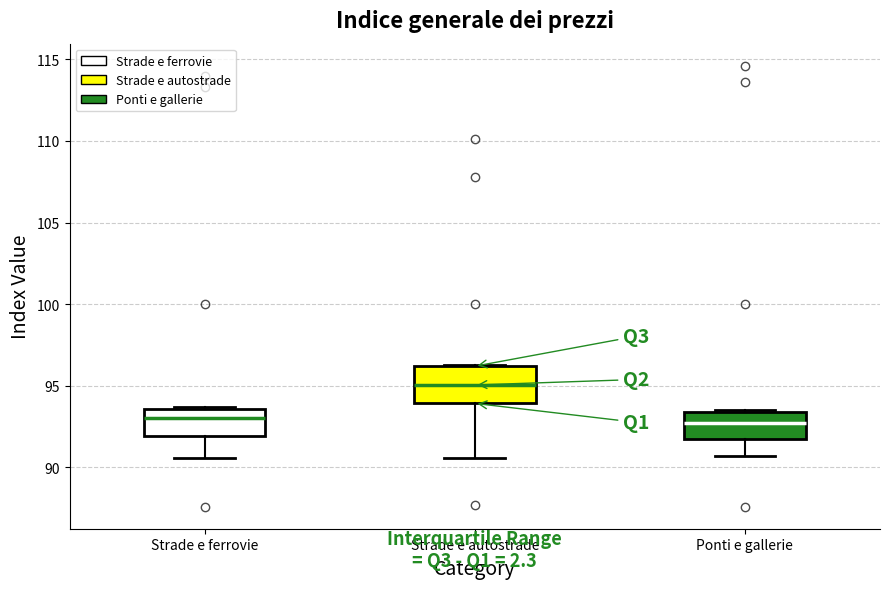

Comparing the boxes themselves (not the whiskers), which one is the tallest?

Strade e autostrade